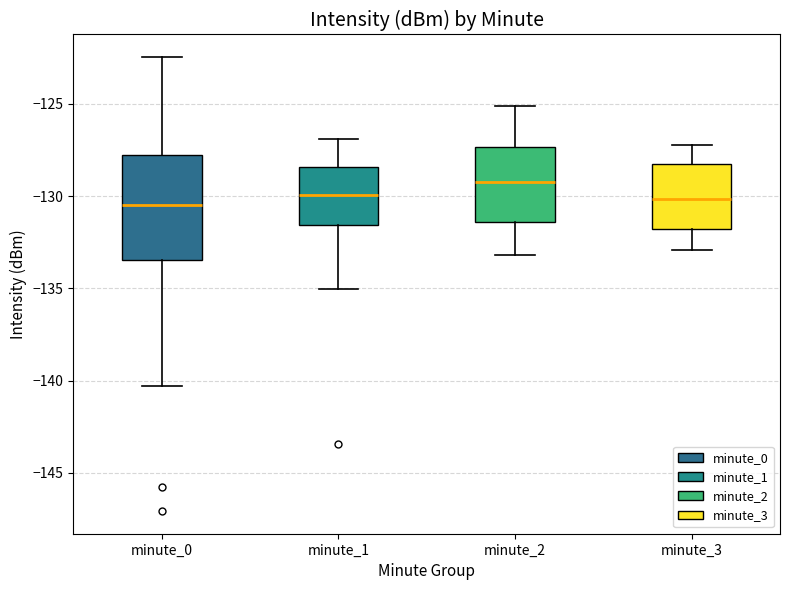

Which box is the tallest, from its lower edge to its upper edge?

minute_0